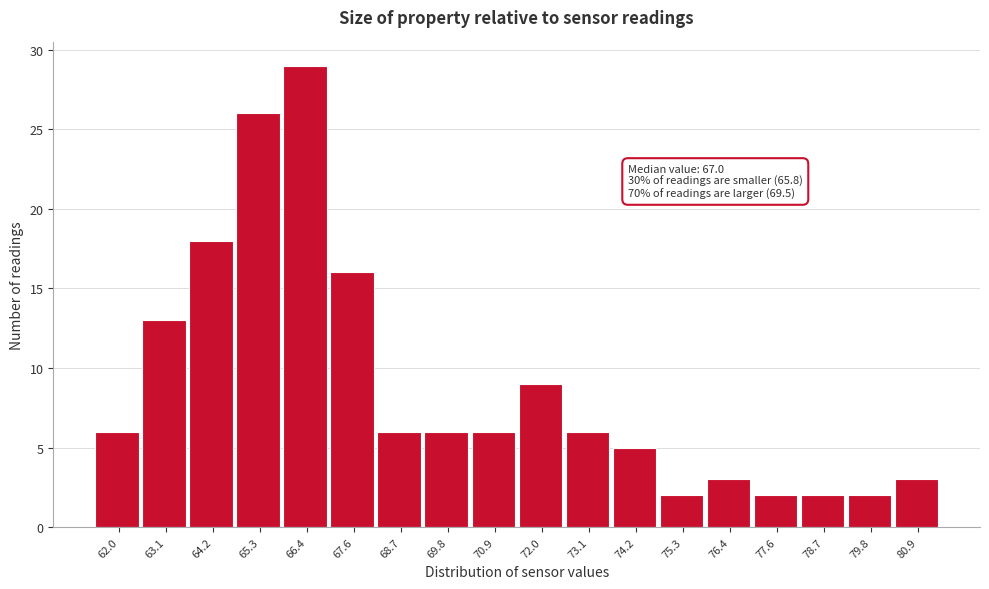

Reading left to right, list all the values displayed in this chart.

6	13	18	26	29	16	6	6	6	9	6	5	2	3	2	2	2	3